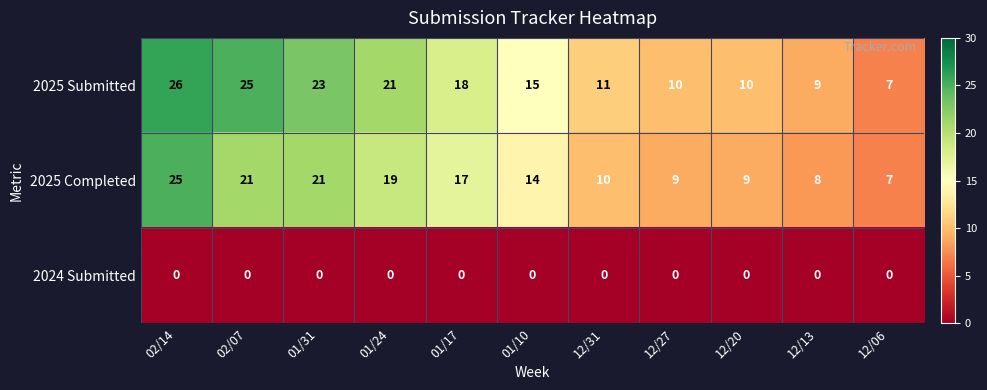

Is the value of 2025 Submitted at 01/24 greater than the value of 2024 Submitted at 12/13?

Yes